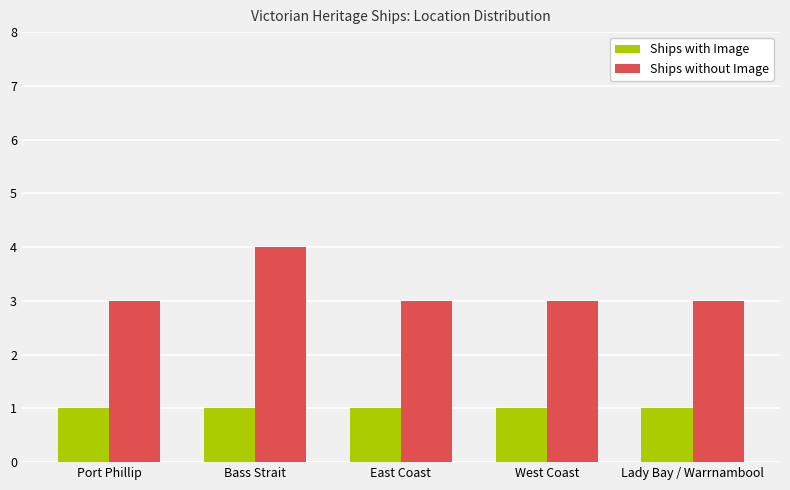

Reading right to left, transcribe all the data shown in this chart.

Ships with Image: Lady Bay / Warrnambool=1	West Coast=1	East Coast=1	Bass Strait=1	Port Phillip=1
Ships without Image: Lady Bay / Warrnambool=3	West Coast=3	East Coast=3	Bass Strait=4	Port Phillip=3